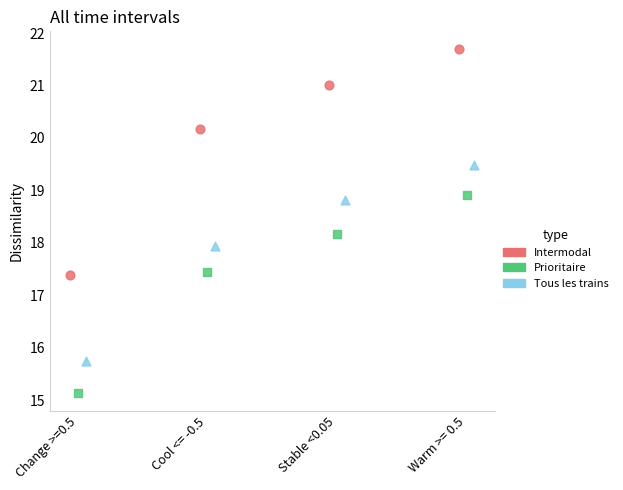

Which series has the widest spread of Y values?

Intermodal